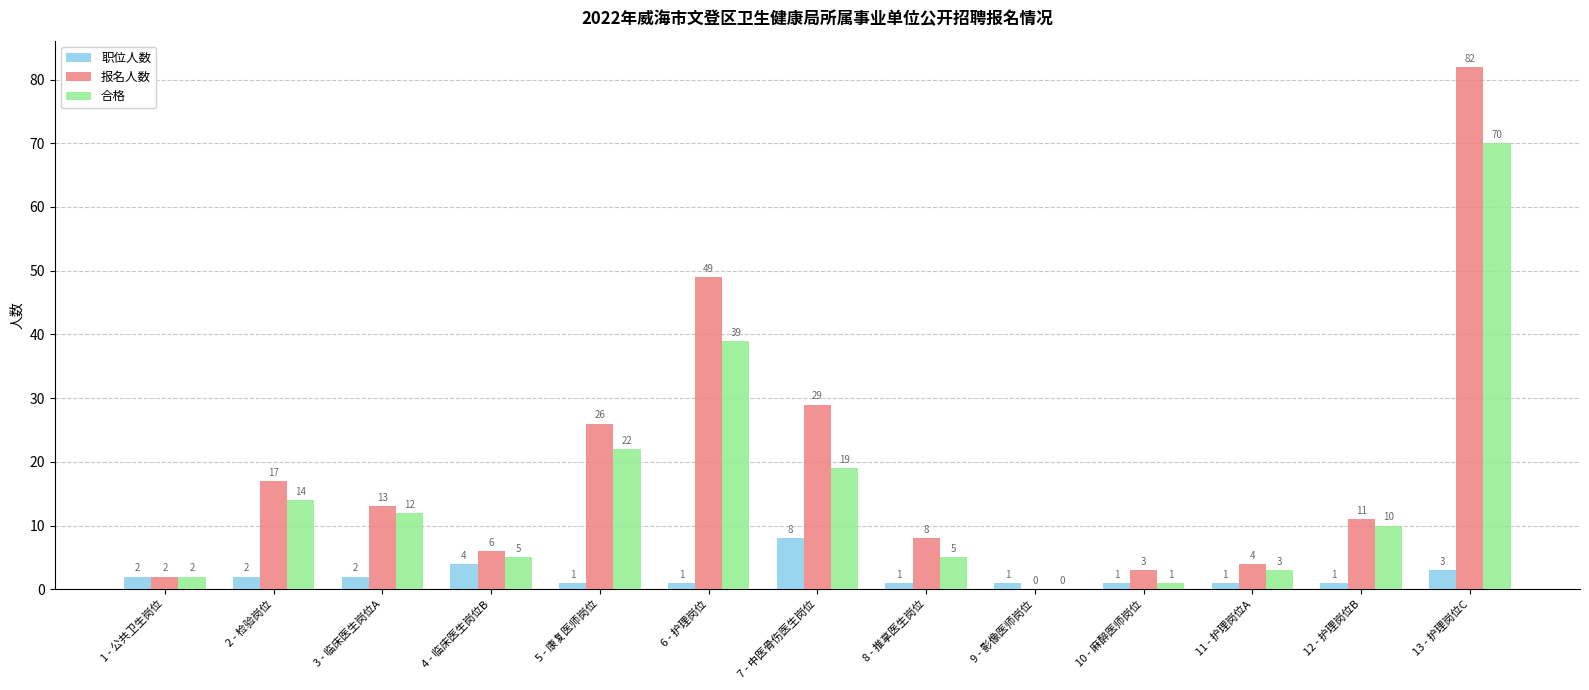

At which label does 合格 first exceed 10?

2 - 检验岗位